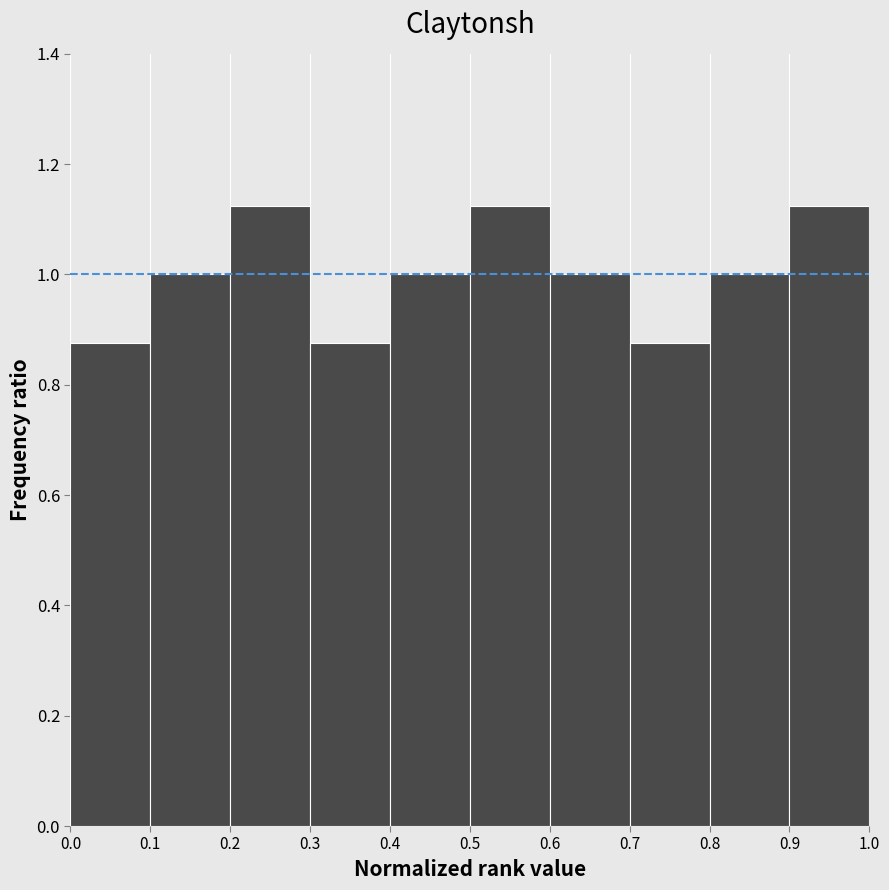

Reading left to right, list every bar in this chart as the range it spans on the x-axis followed by its height. The values are not printed on the chart, so give them approximately, as read against the axis.

0.0 to 0.1: 0.88
0.1 to 0.2: 1.00
0.2 to 0.3: 1.12
0.3 to 0.4: 0.88
0.4 to 0.5: 1.00
0.5 to 0.6: 1.12
0.6 to 0.7: 1.00
0.7 to 0.8: 0.88
0.8 to 0.9: 1.00
0.9 to 1.0: 1.12